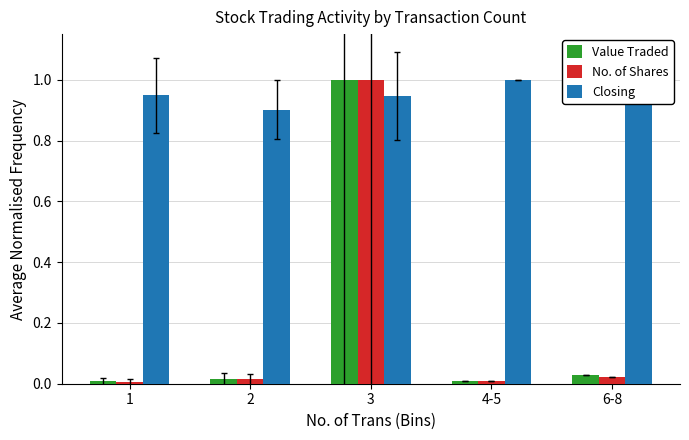

What are all the series names shown in the legend?

Value Traded, No. of Shares, Closing